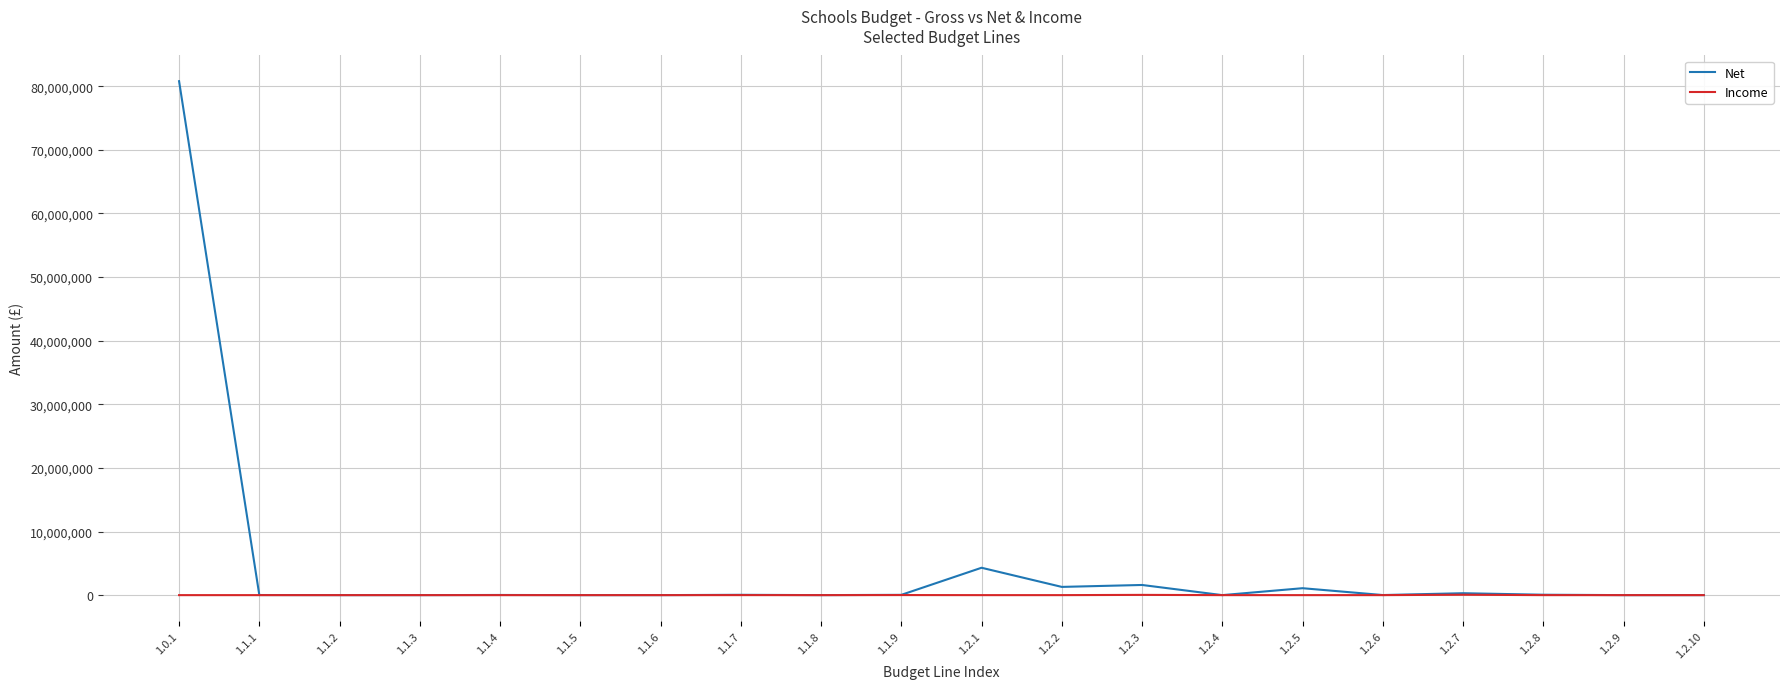

Is the value of Income at 1.2.2 greater than the value of Net at 1.2.1?

No